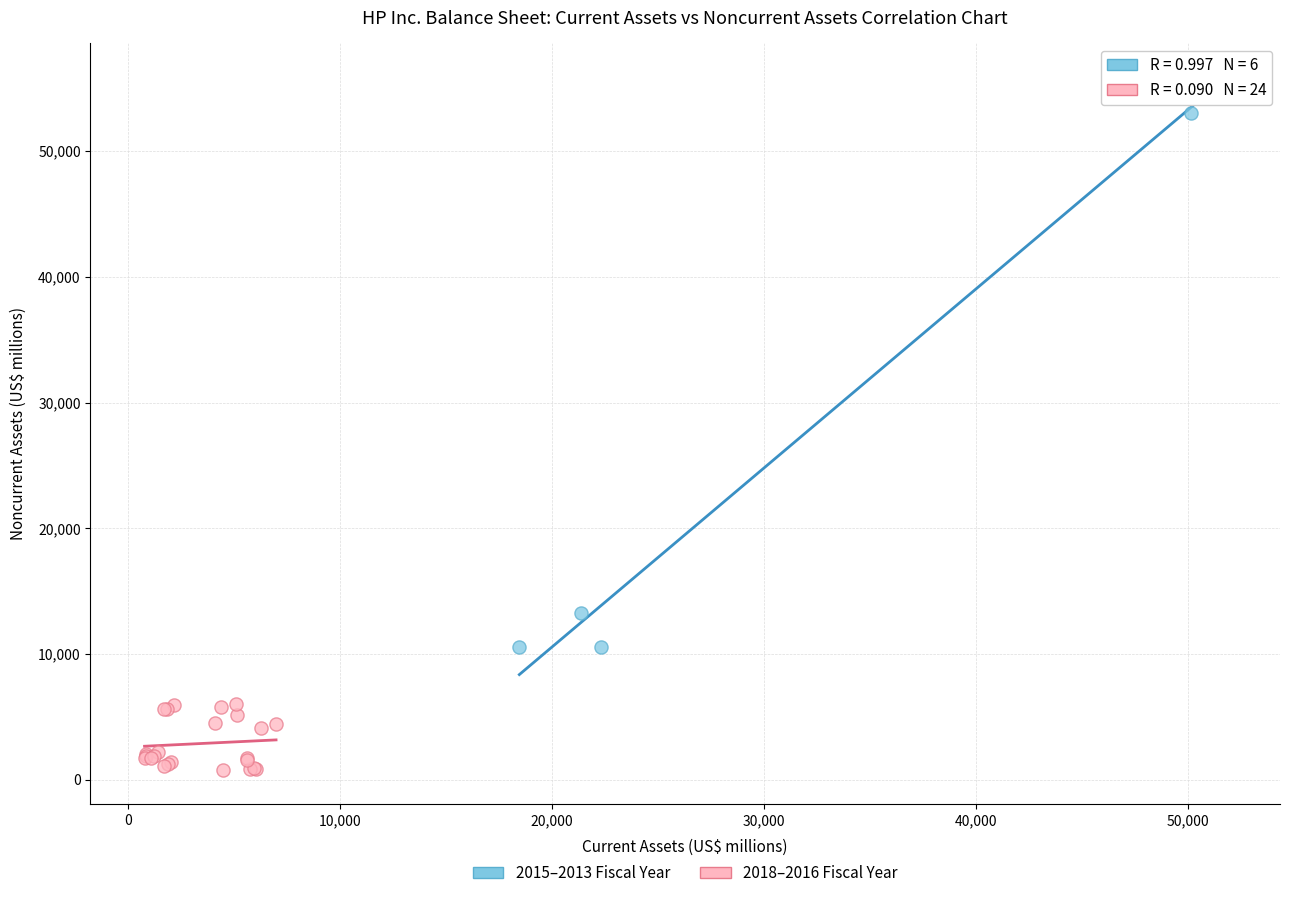

Which series contains the highest Y value?

2015–2013 Fiscal Year